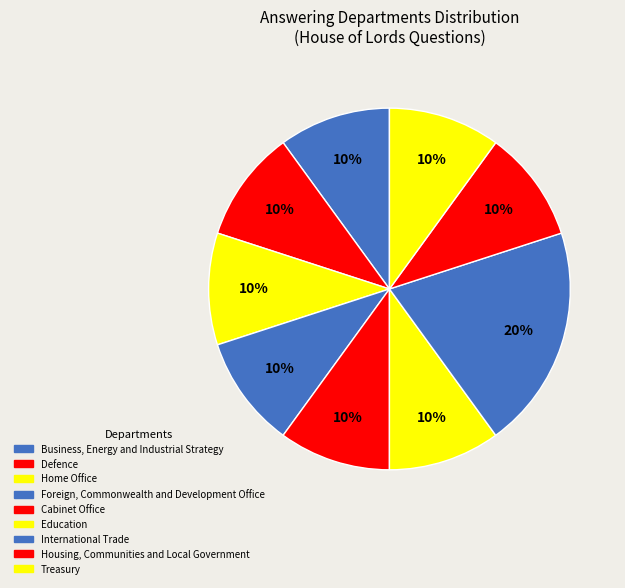

True or false: Defence accounts for 18% of the total.

False